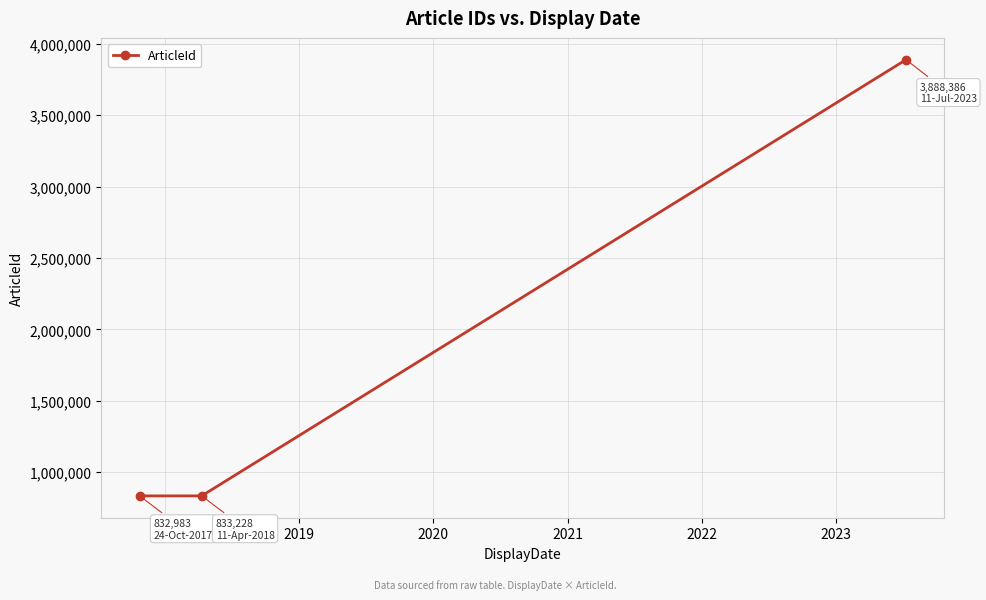

What is the sum of all values?

5554597